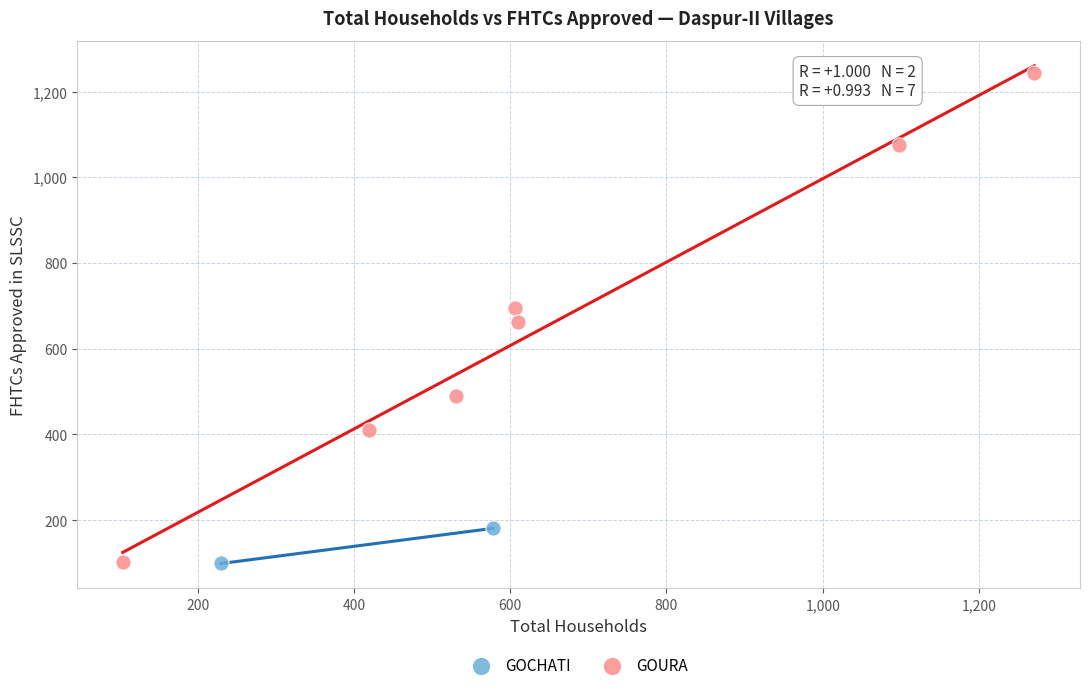

What are all the series names shown in the legend?

GOCHATI, GOURA